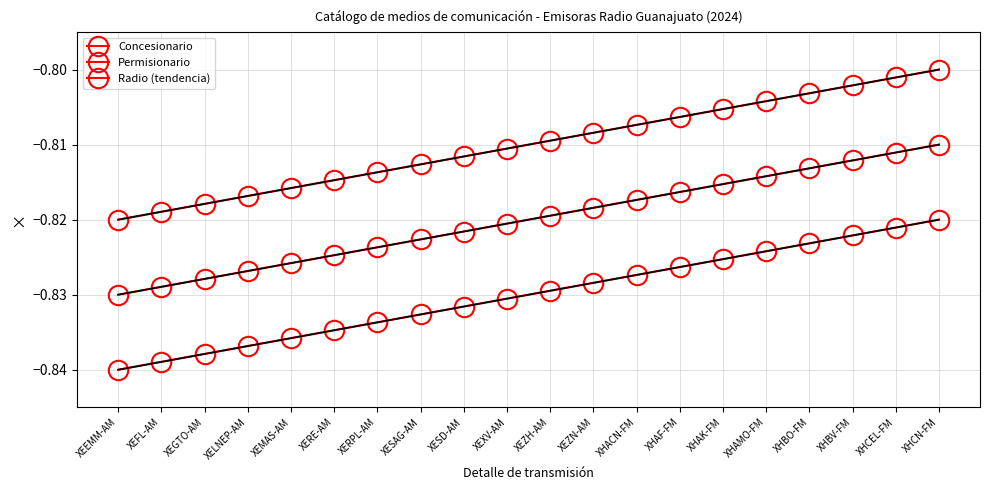

True or false: Concesionario has more than 0 points higher than both neighbors.

False